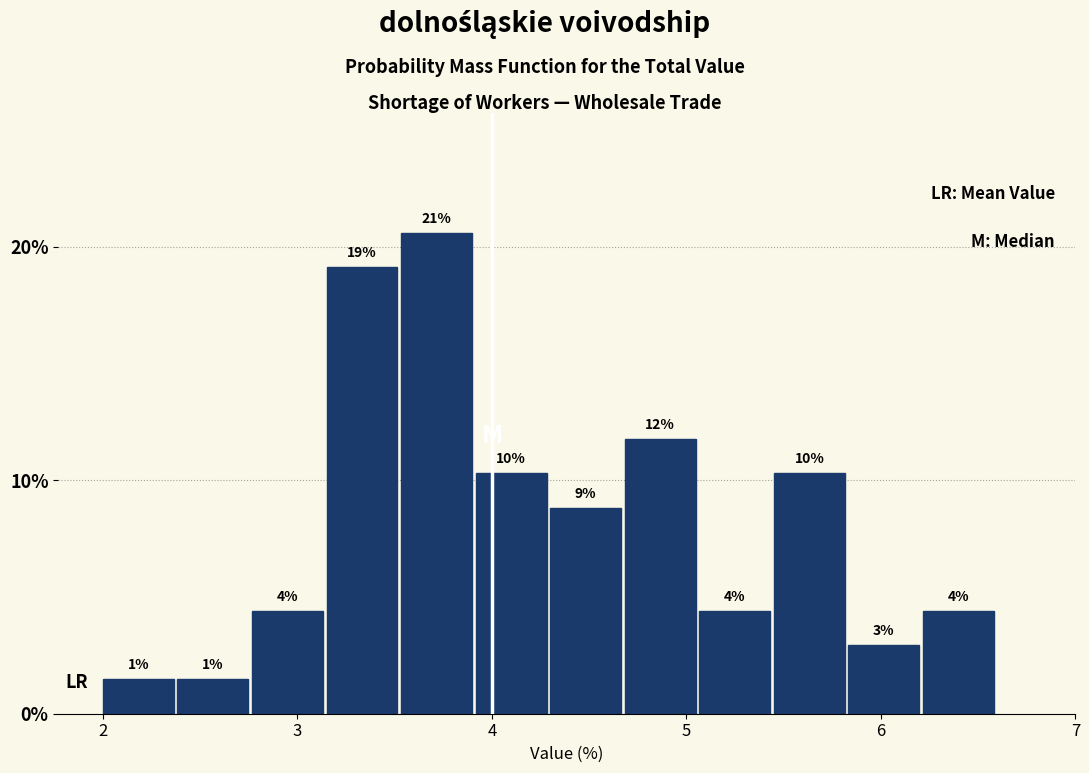

Read against the x-axis, roughly where is the centre of the tallest bar?

3.7